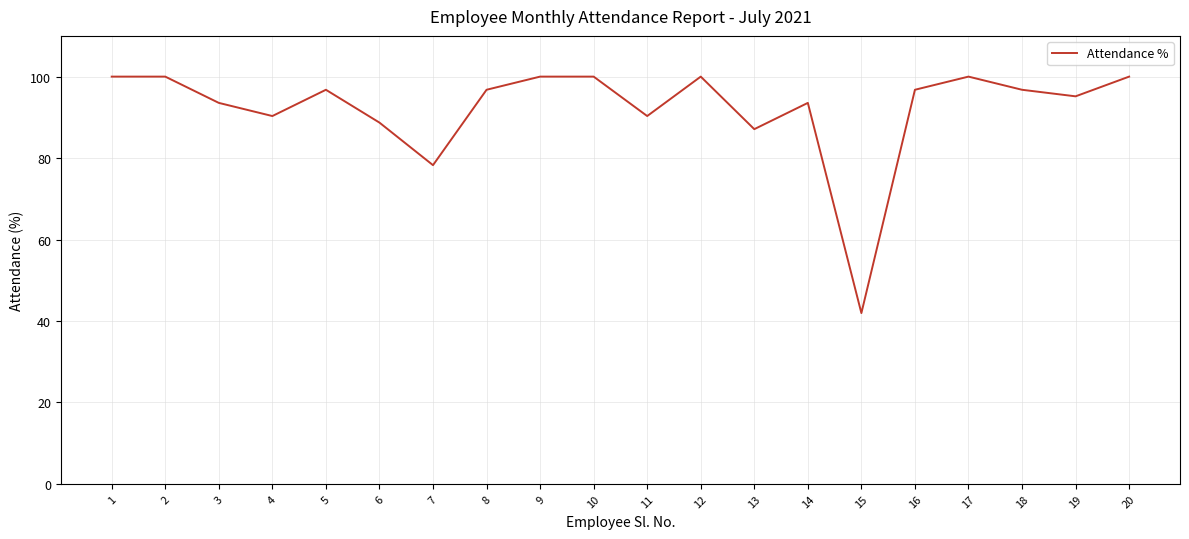

Which has a higher value, 18 or 11?

18